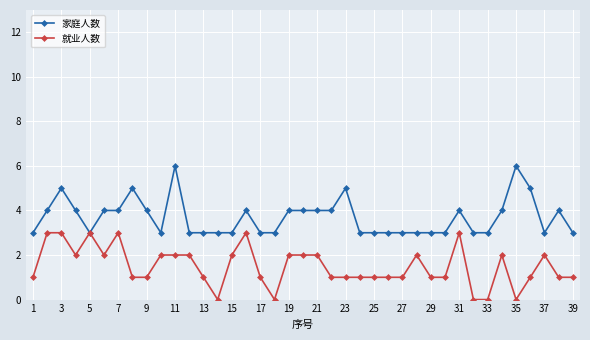

Does the chart have visible grid lines?

Yes